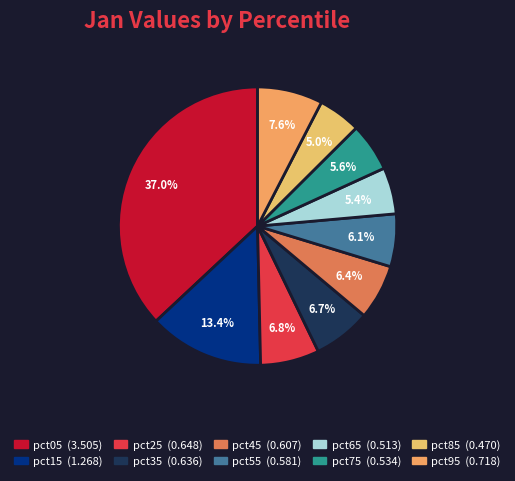

True or false: pct25 accounts for 18% of the total.

False